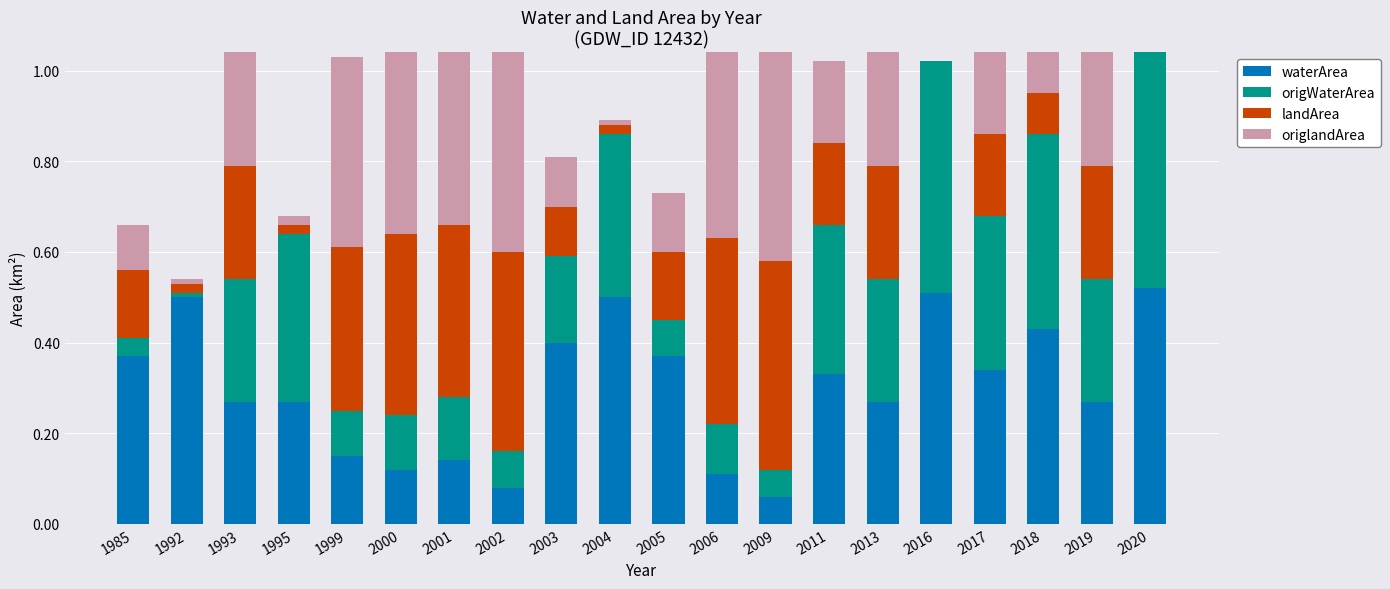

Are the bars grouped side by side (vs. stacked)?

No